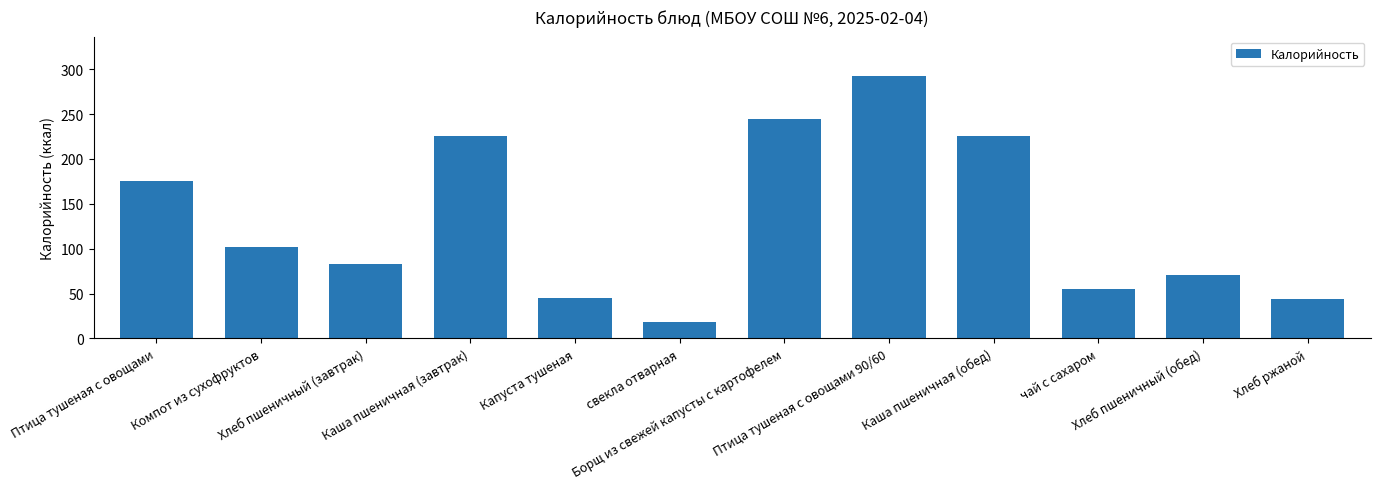

How many series are shown in this chart?

1